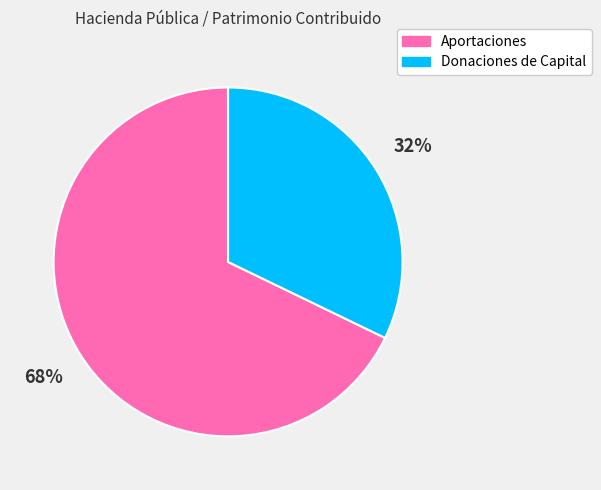

To the nearest percent, what is the difference between the largest and smallest slice percentages?

36%